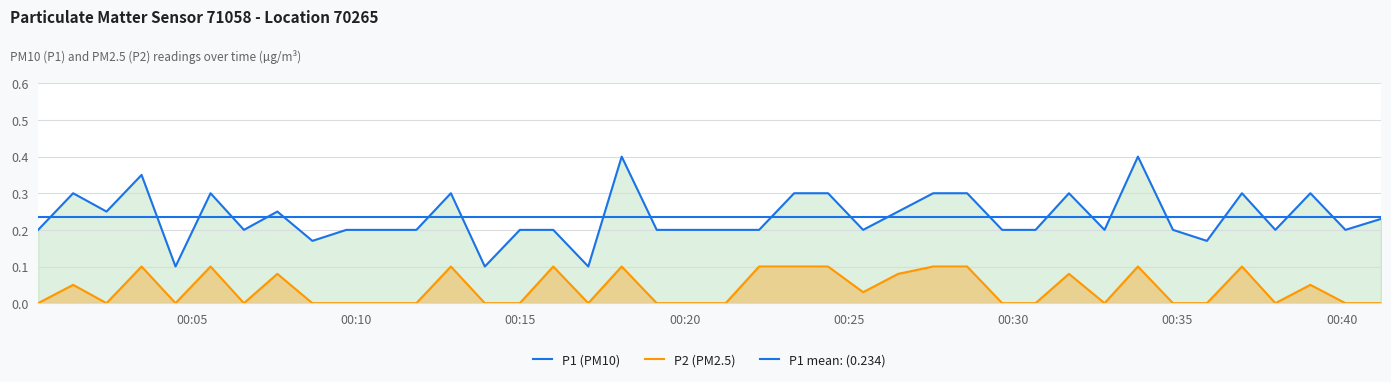

Count the P2 values in the range 0 to 1.

40